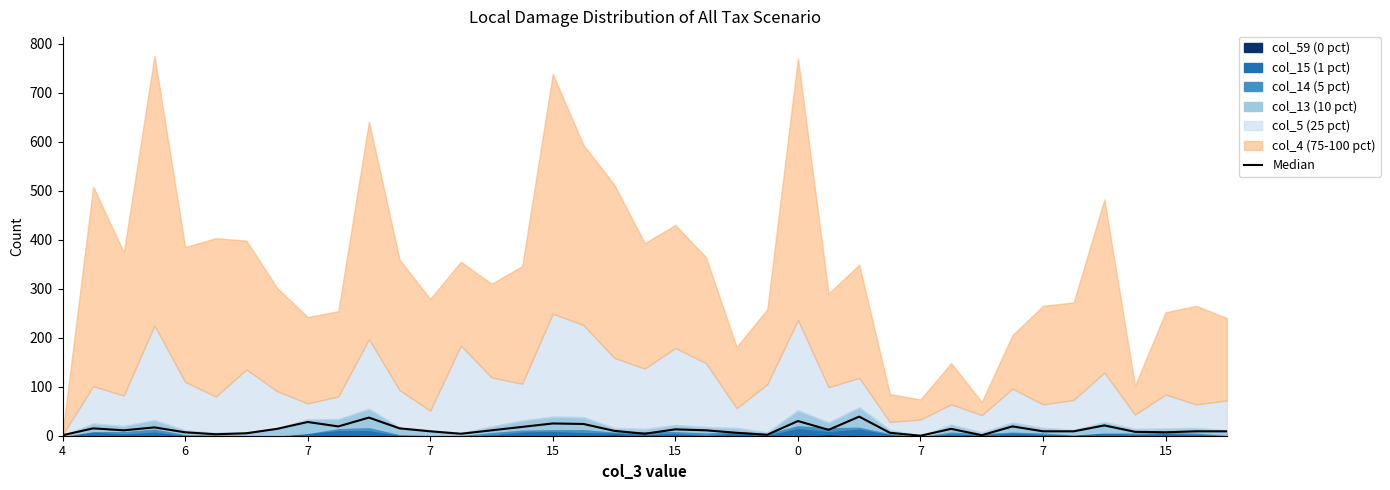

What is the value of the 20th point from the left?

4